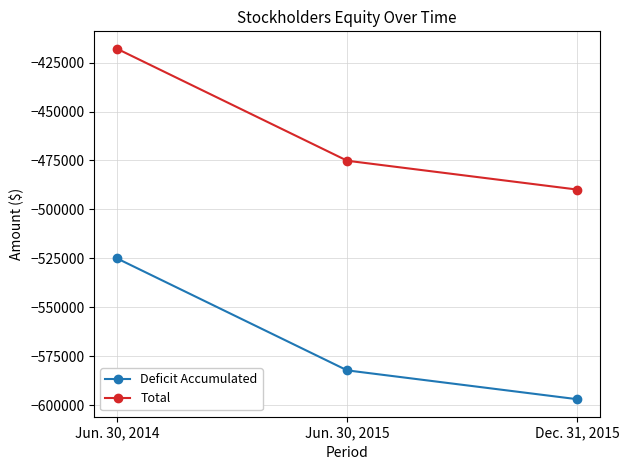

True or false: Total has a value of -777941 at Dec. 31, 2015.

False